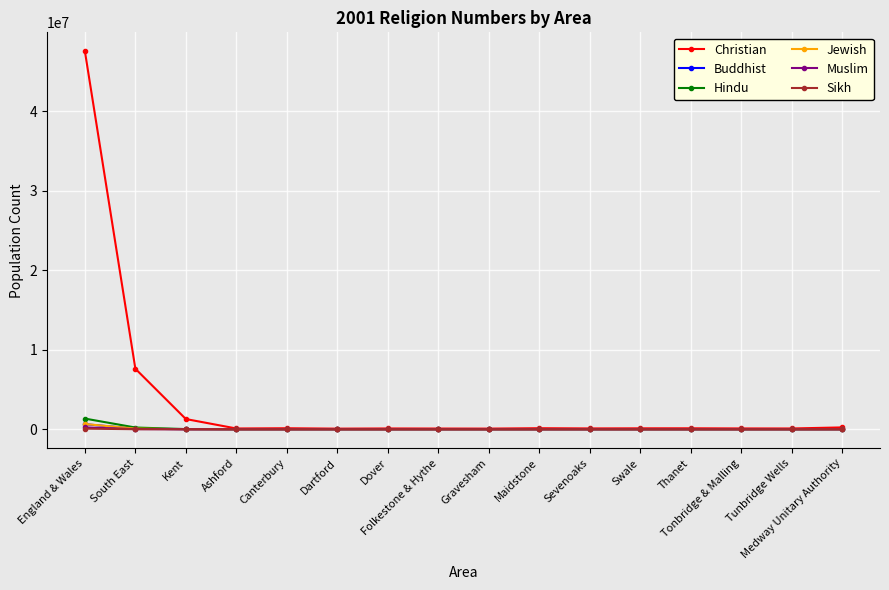

True or false: Hindu has more than 0 points higher than both neighbors.

True